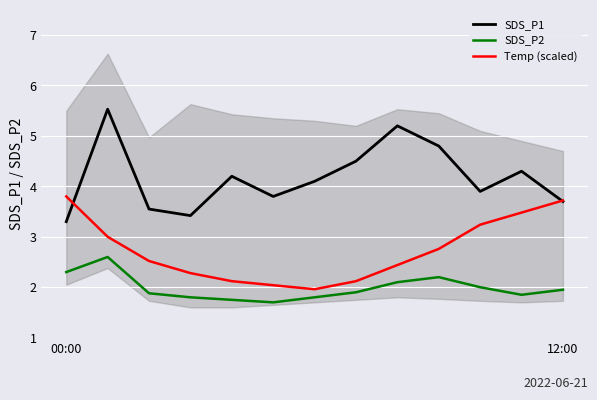

What is the value of the SDS_P2 point at the 3rd from the left?

1.9